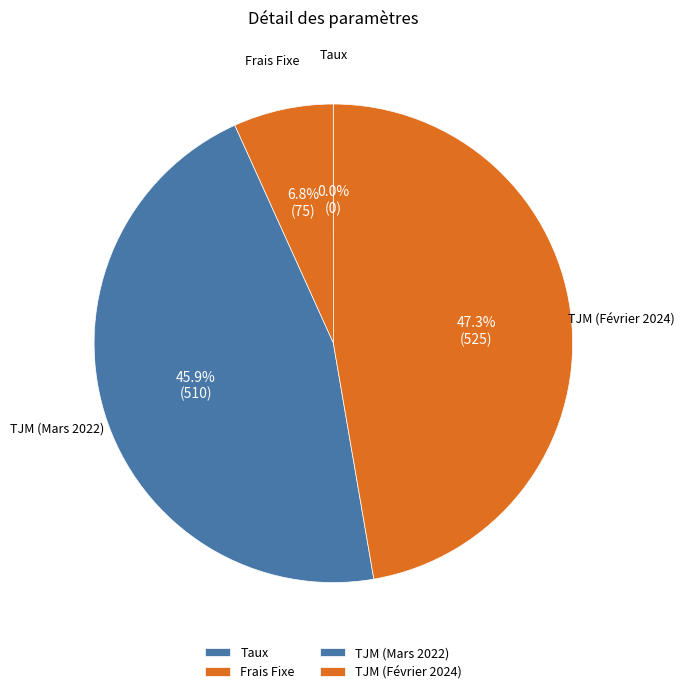

What is the ratio of the value at TJM (Février 2024) to the value at TJM (Mars 2022)?

1.0